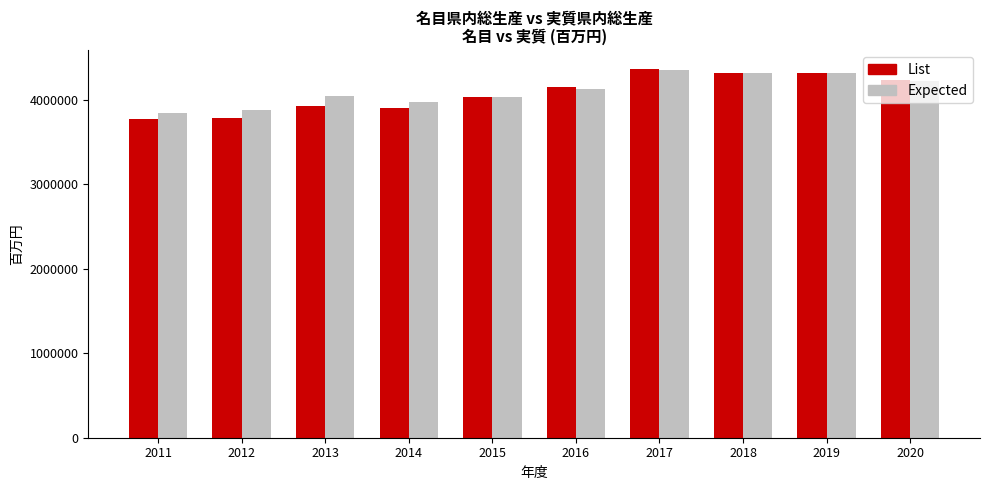

What is the sum of all Expected values?

41130735